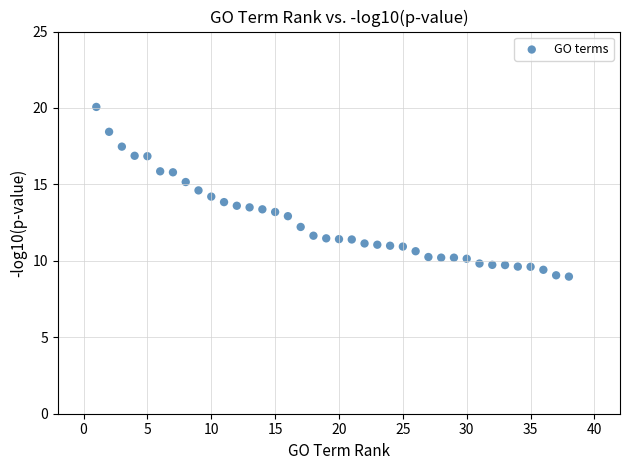

What is the range of Y values (max minus min)?

11.1